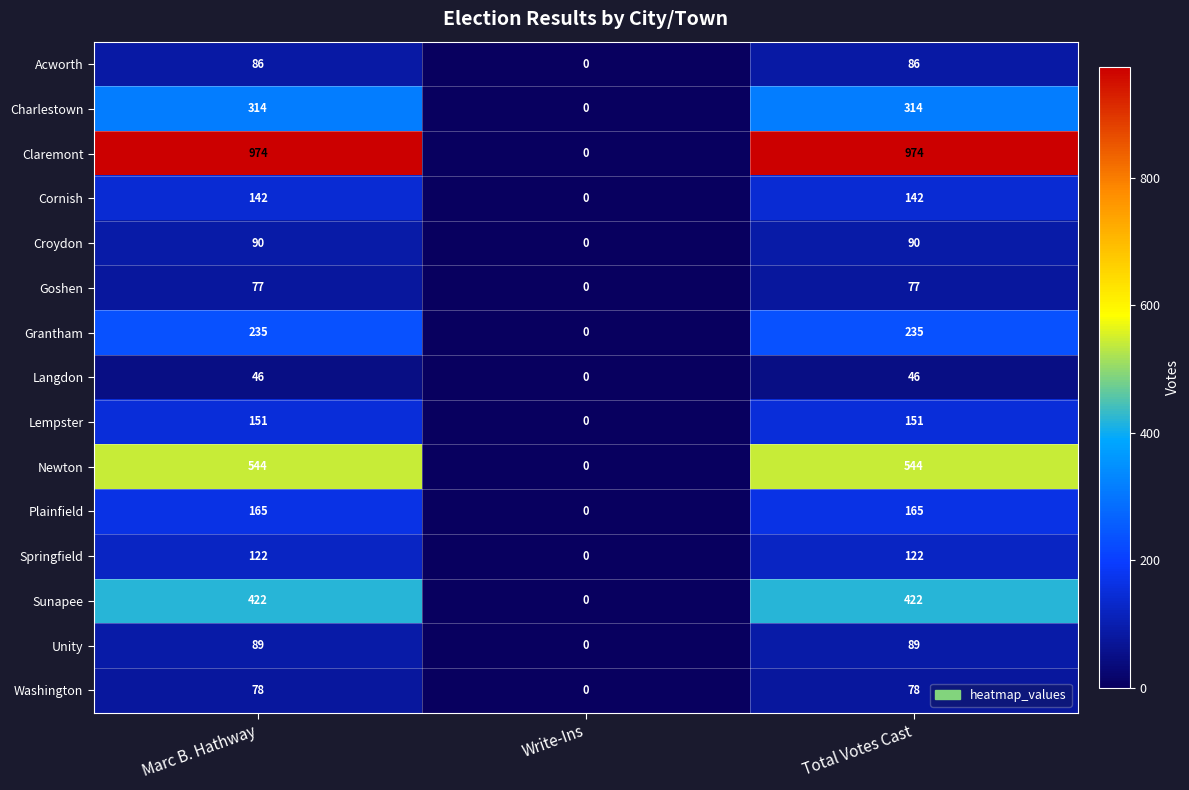

Is the value of Springfield at Total Votes Cast greater than the value of Newton at Total Votes Cast?

No